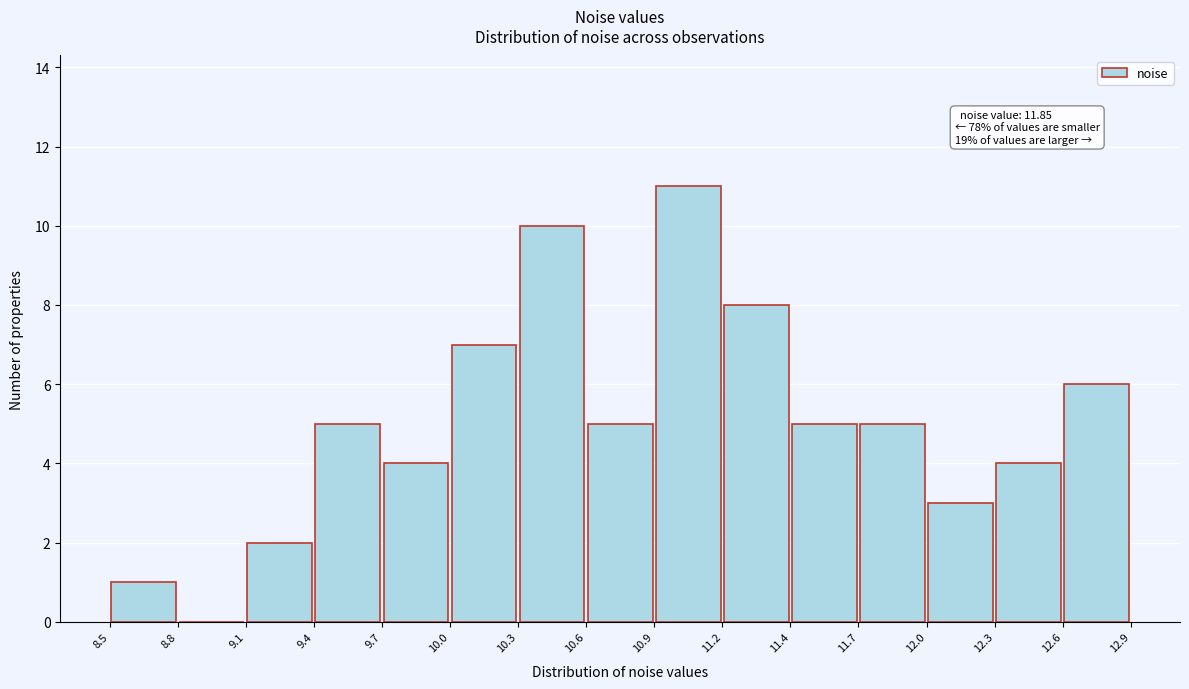

Over which range of the x-axis is the bar tallest?

10.9 to 11.2